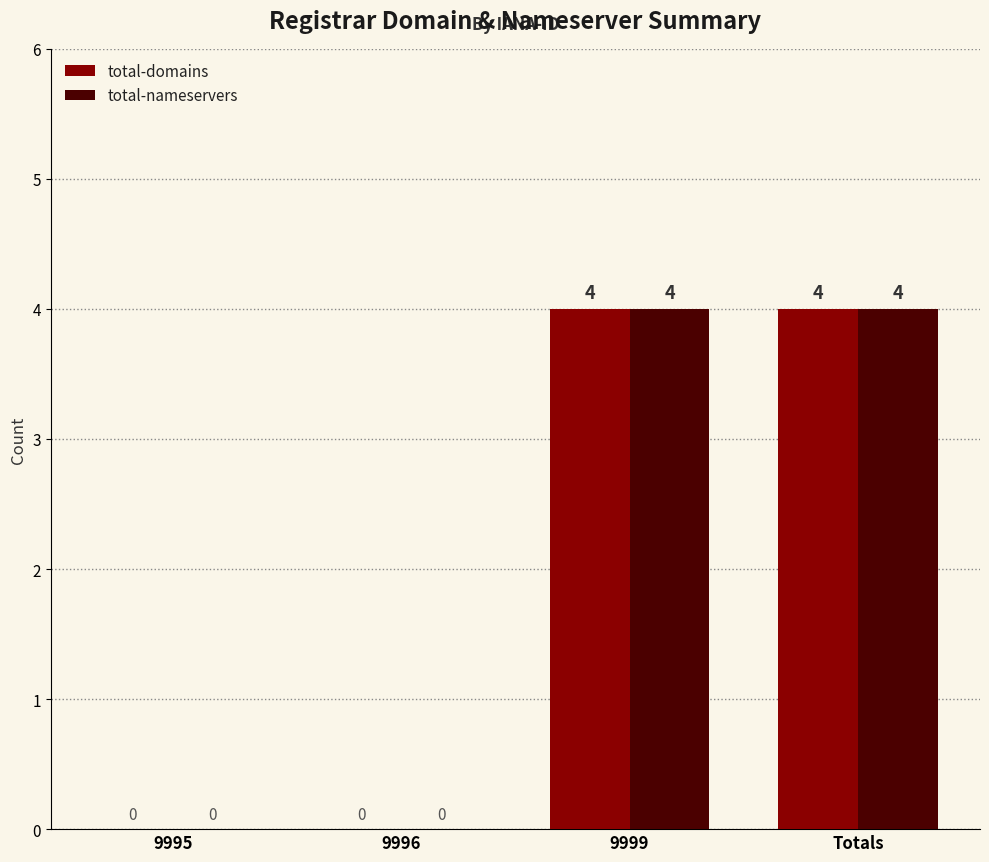

What is the maximum value for total-nameservers?

4